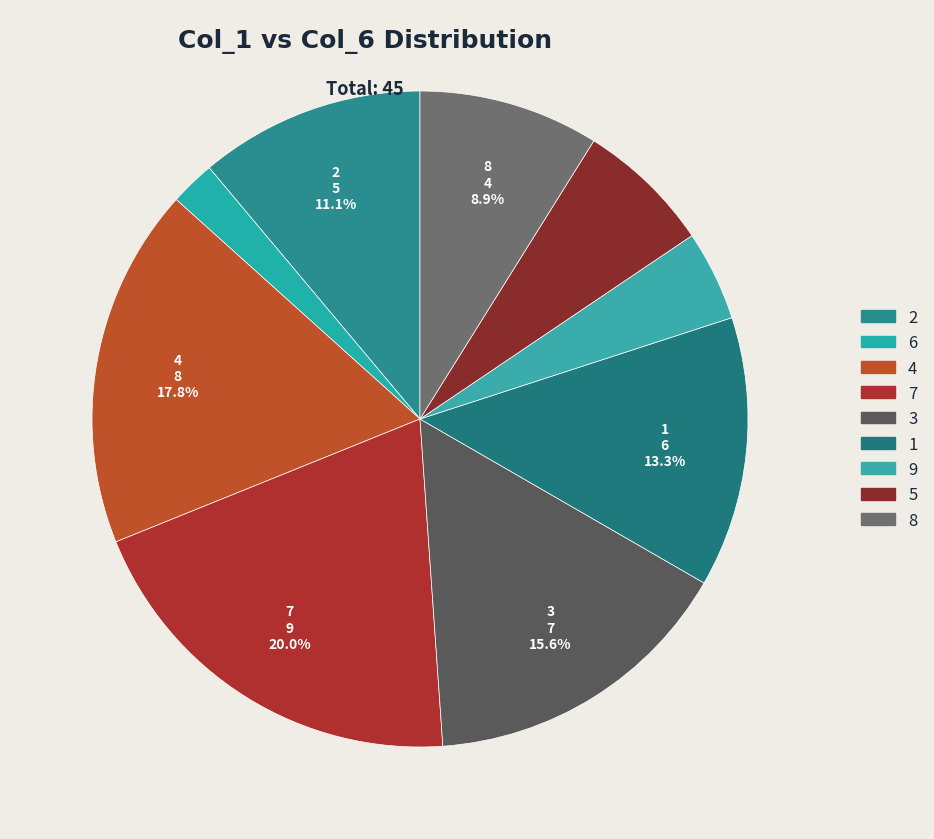

Does any single category account for the majority?

No